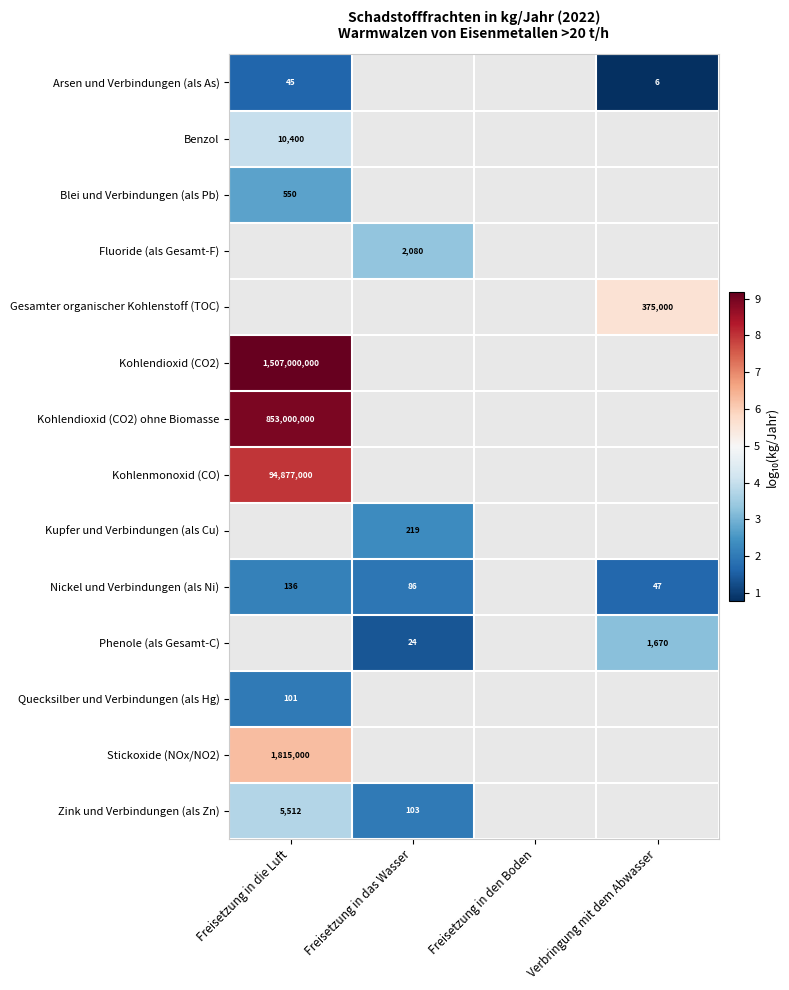

Where is Benzol nearest to the value 4?

Freisetzung in die Luft